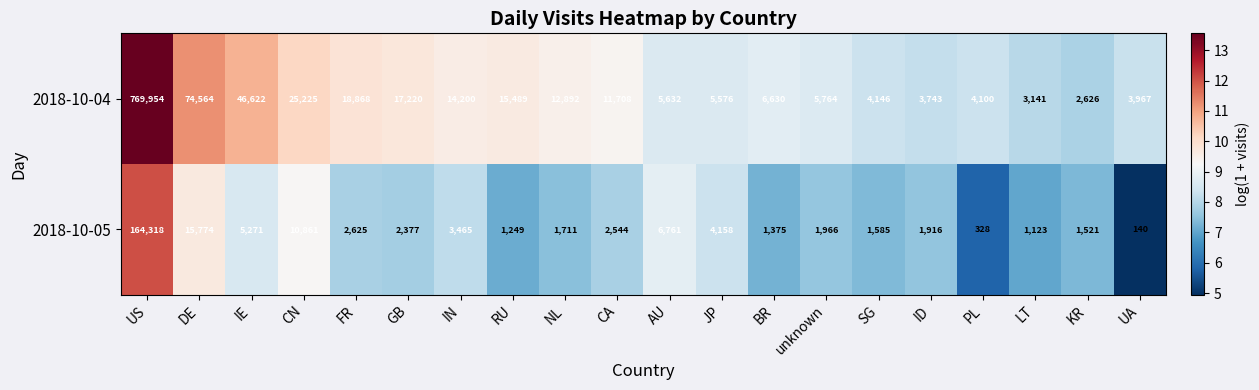

Rank the series by their average value, from lowest to highest.

2018-10-05, 2018-10-04